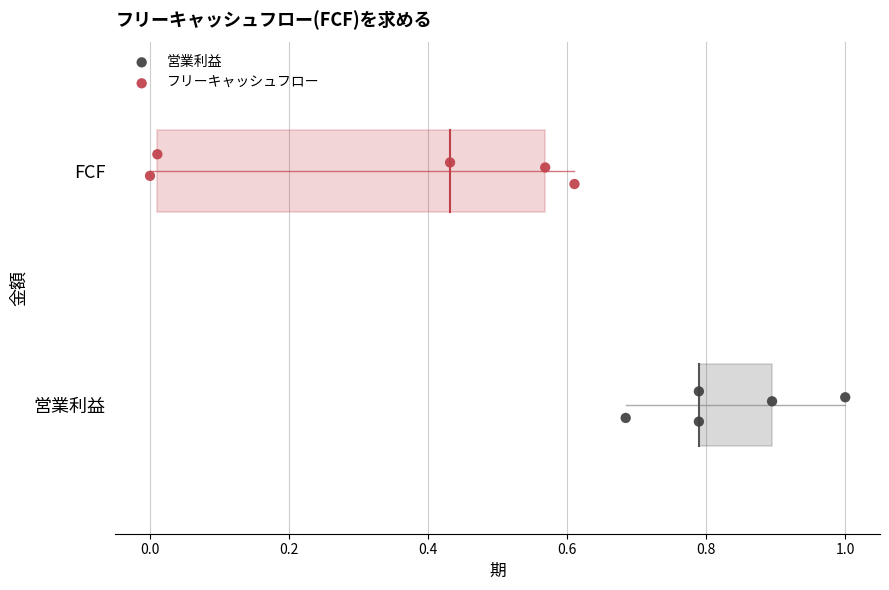

Which series reaches the minimum Y coordinate?

営業利益